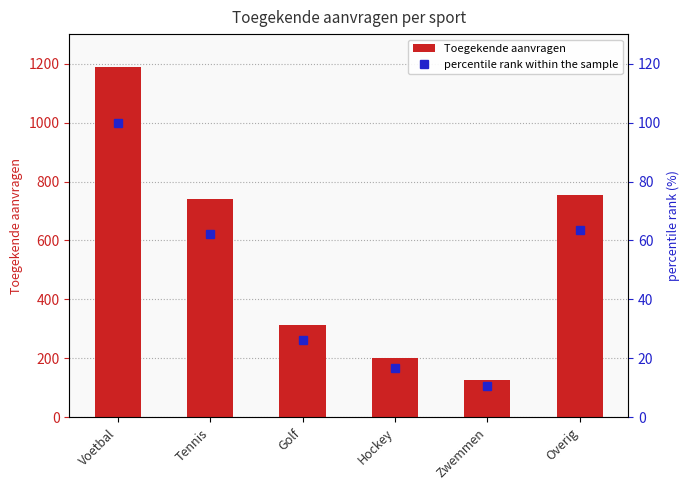

What is the value of the percentile rank within the sample bar at the 4th from the left?

16.9